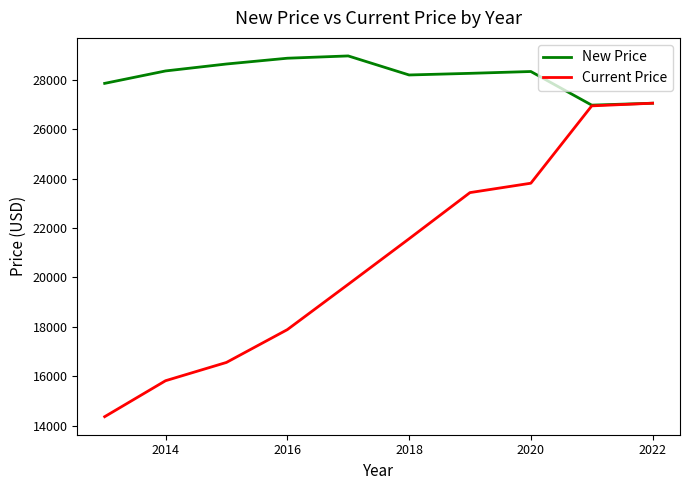

True or false: Current Price and New Price intersect in this chart.

False